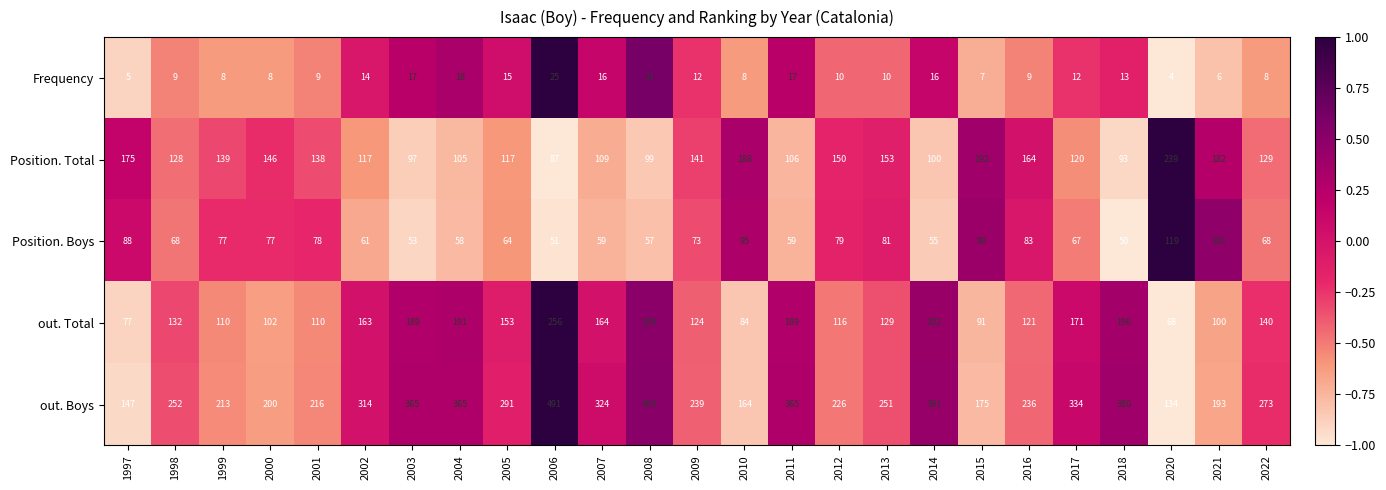

What is the spread (max minus min) of values at 2022?

265